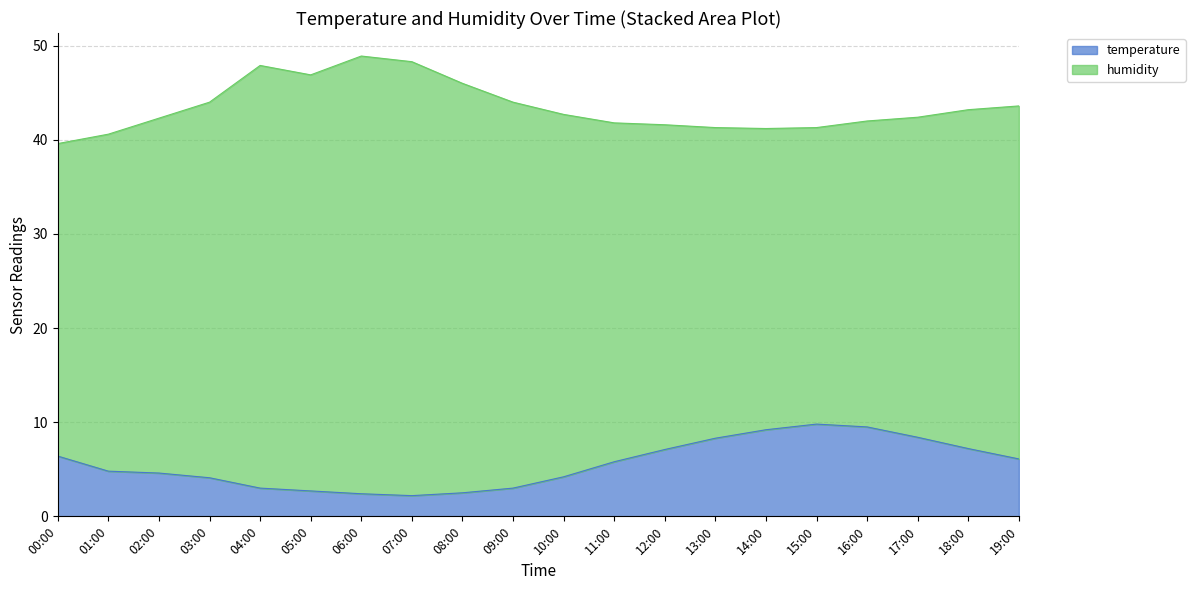

The chart shows a value of 8.0 at 01:00. True or false?

False